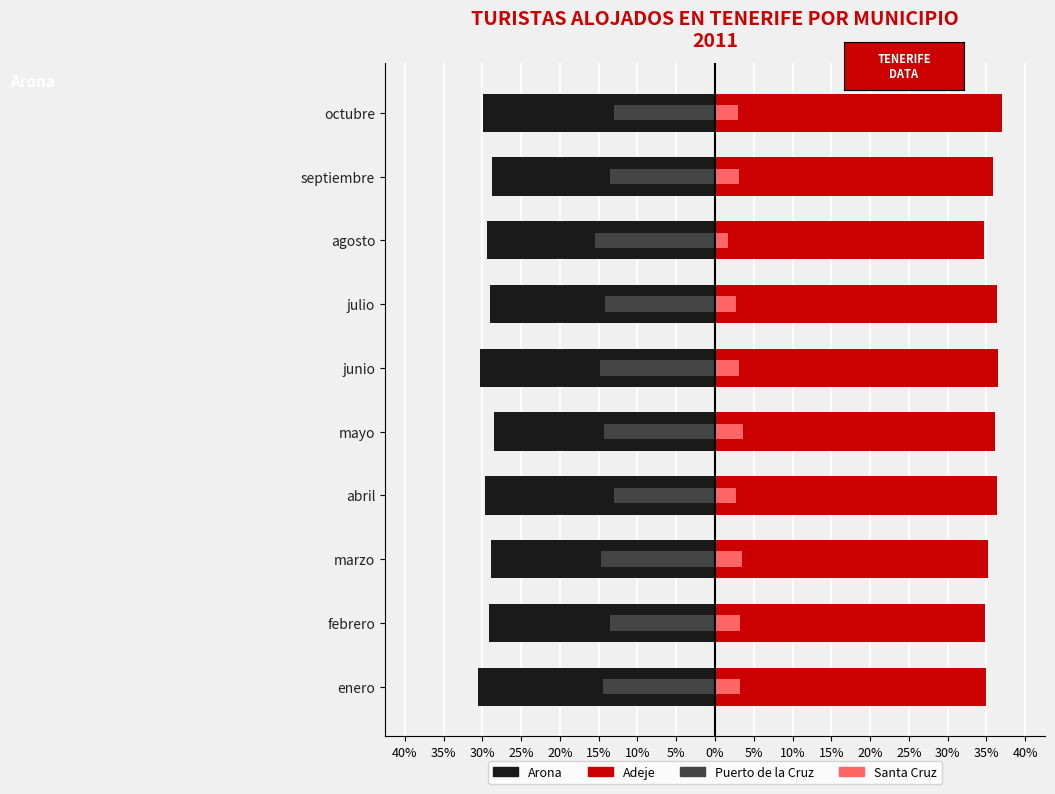

List the series in order of their overall mean, highest first.

Adeje, Santa Cruz, Puerto de la Cruz, Arona